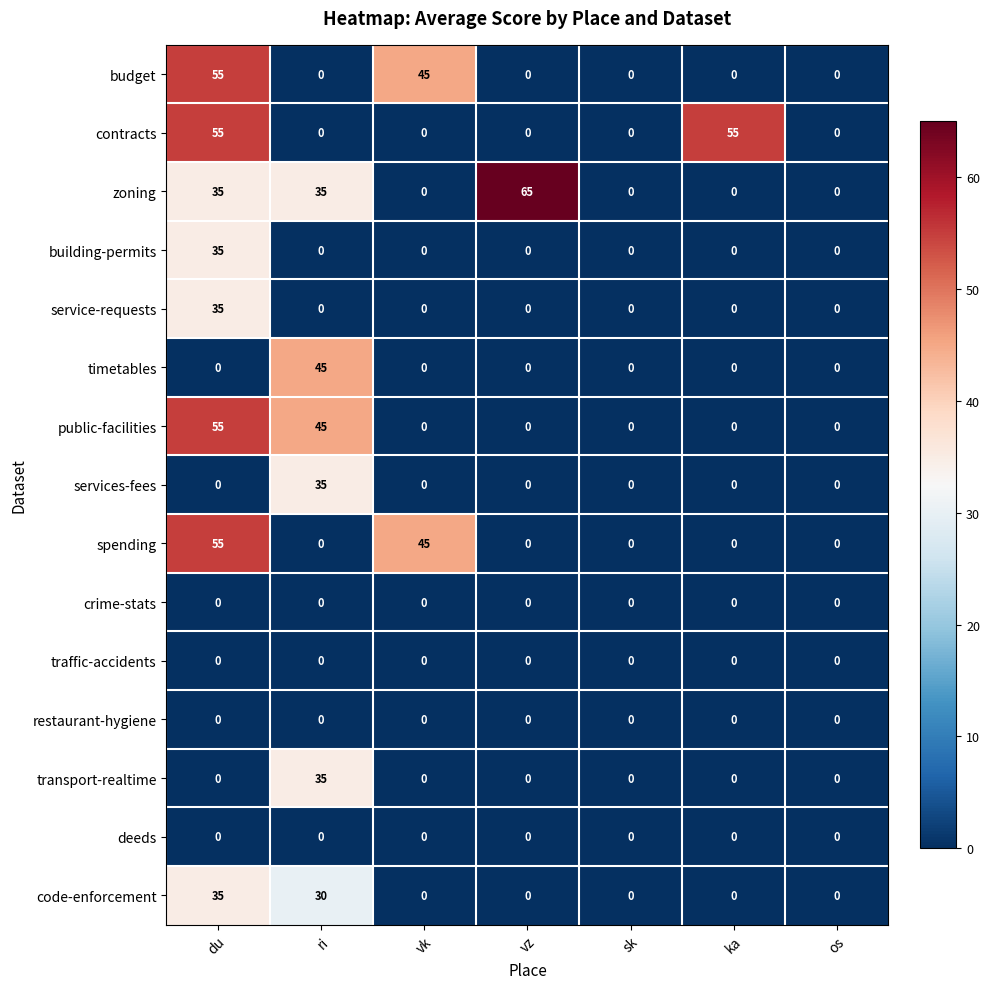

What is the difference between the highest and lowest values at vk?

45